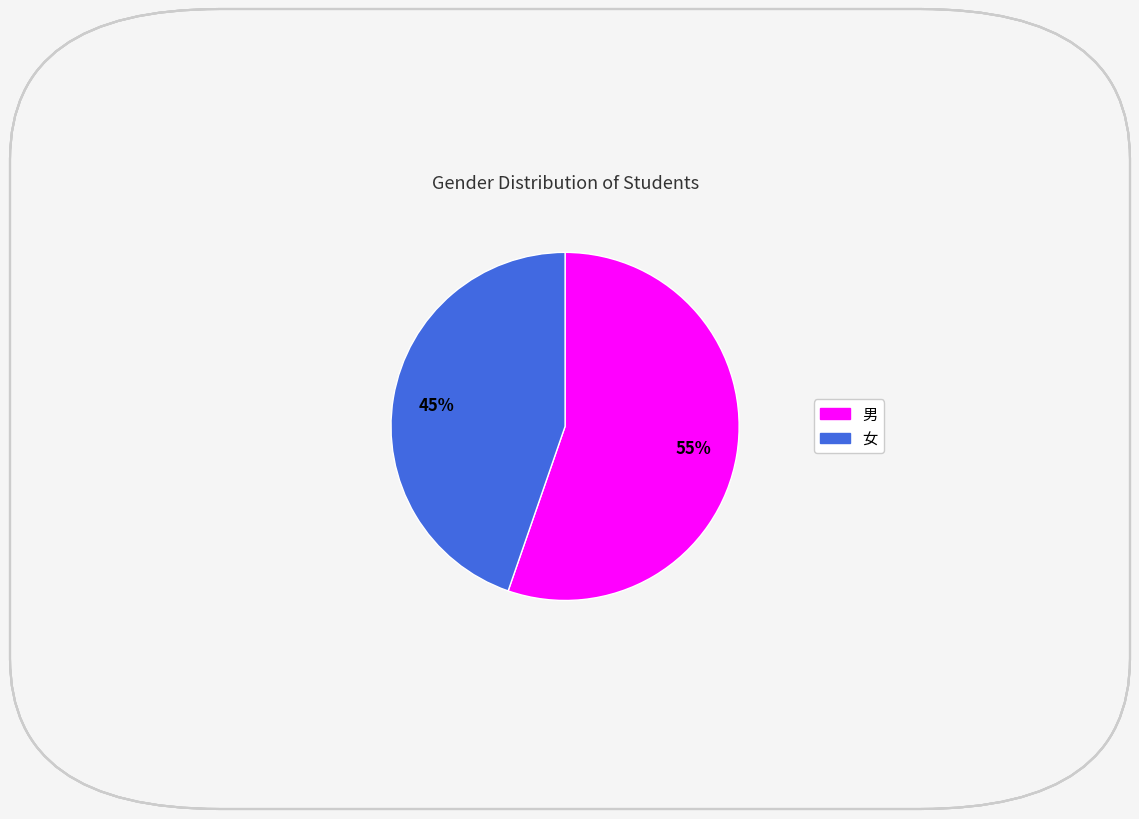

Which category has the biggest portion of the pie?

男